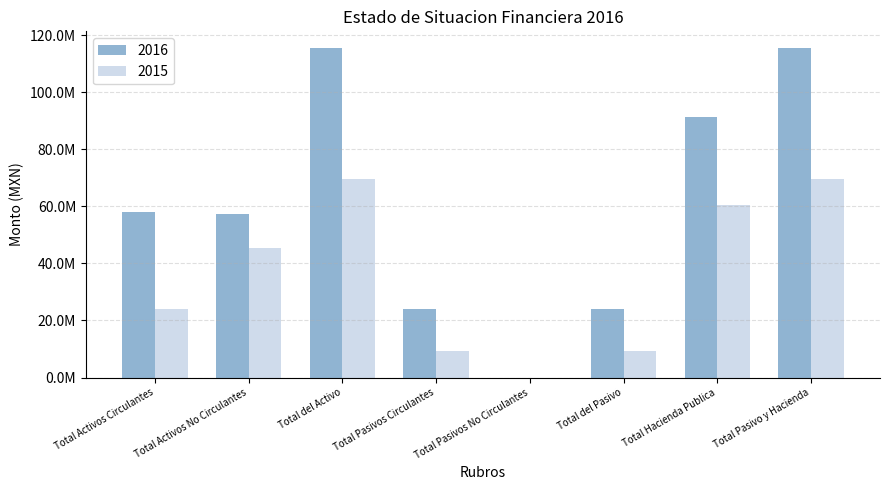

What are all the series names shown in the legend?

2016, 2015